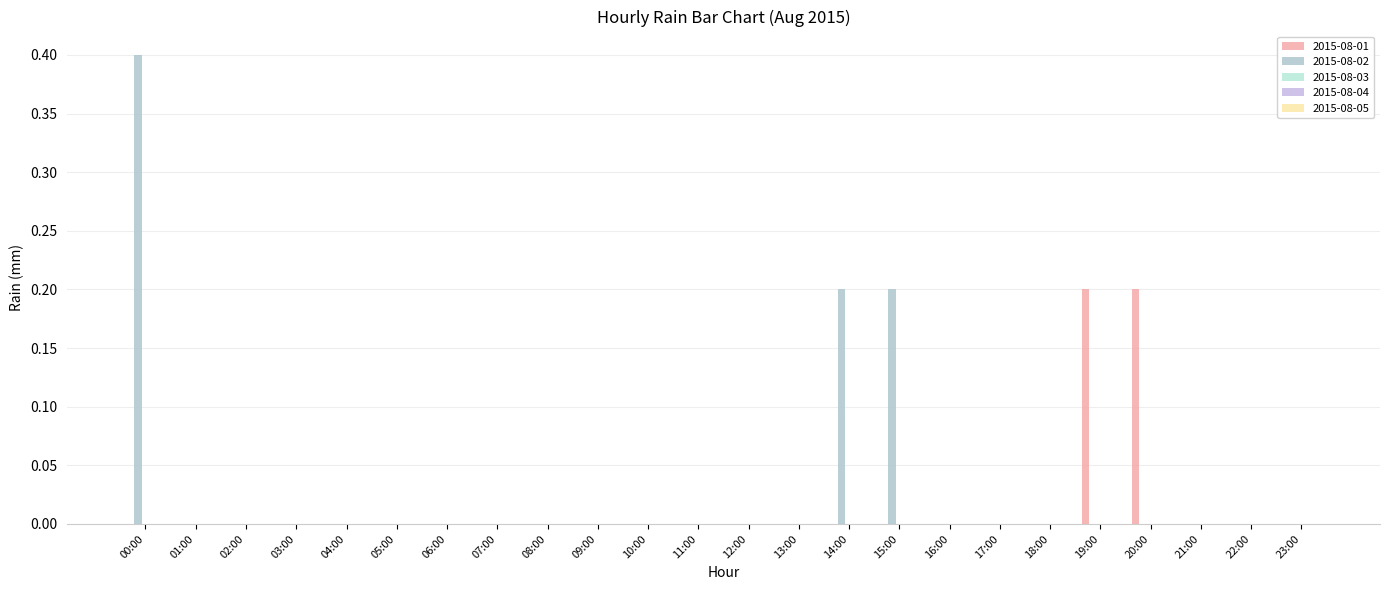

Which series has the largest range (max minus min)?

2015-08-02